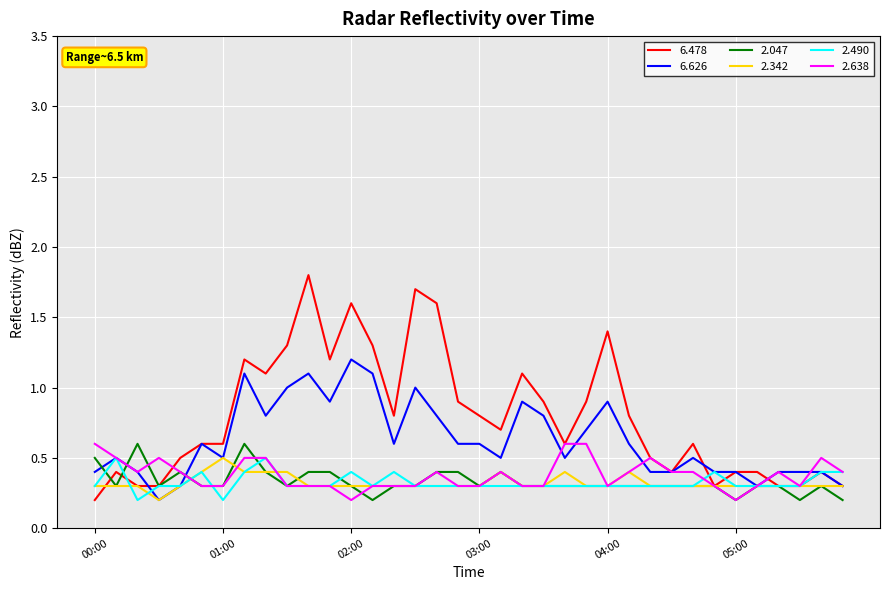

What is the lowest value of the 6.626 series?

0.2